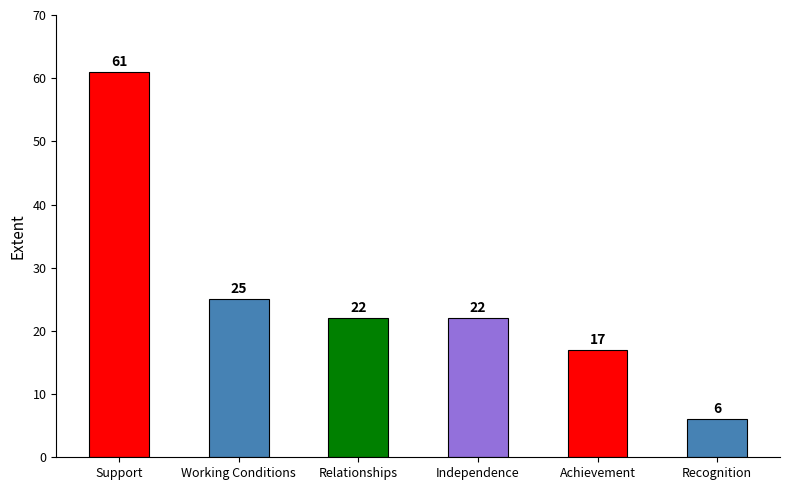

At which label is the value closest to 33?

Working Conditions